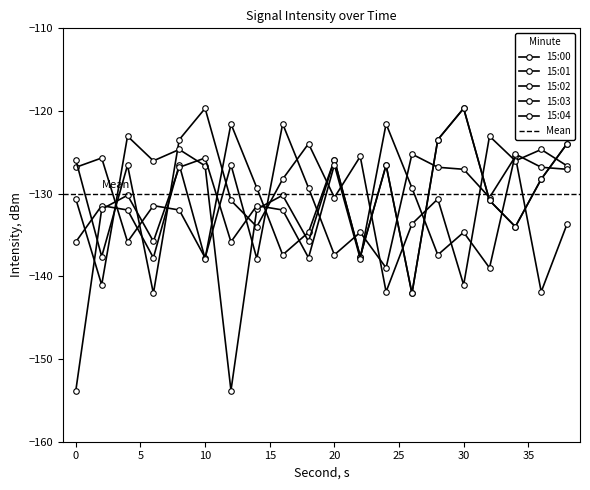

What is the approximate value of 15:02 at 8?

-126.5